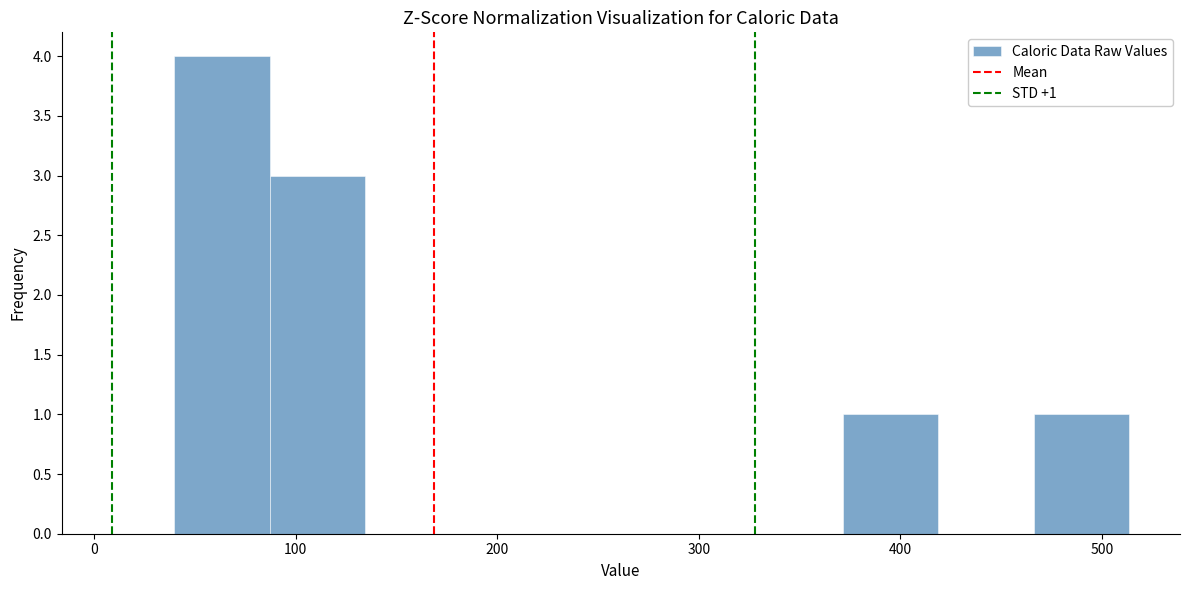

Which range on the x-axis has the tallest bar?

40 to 90